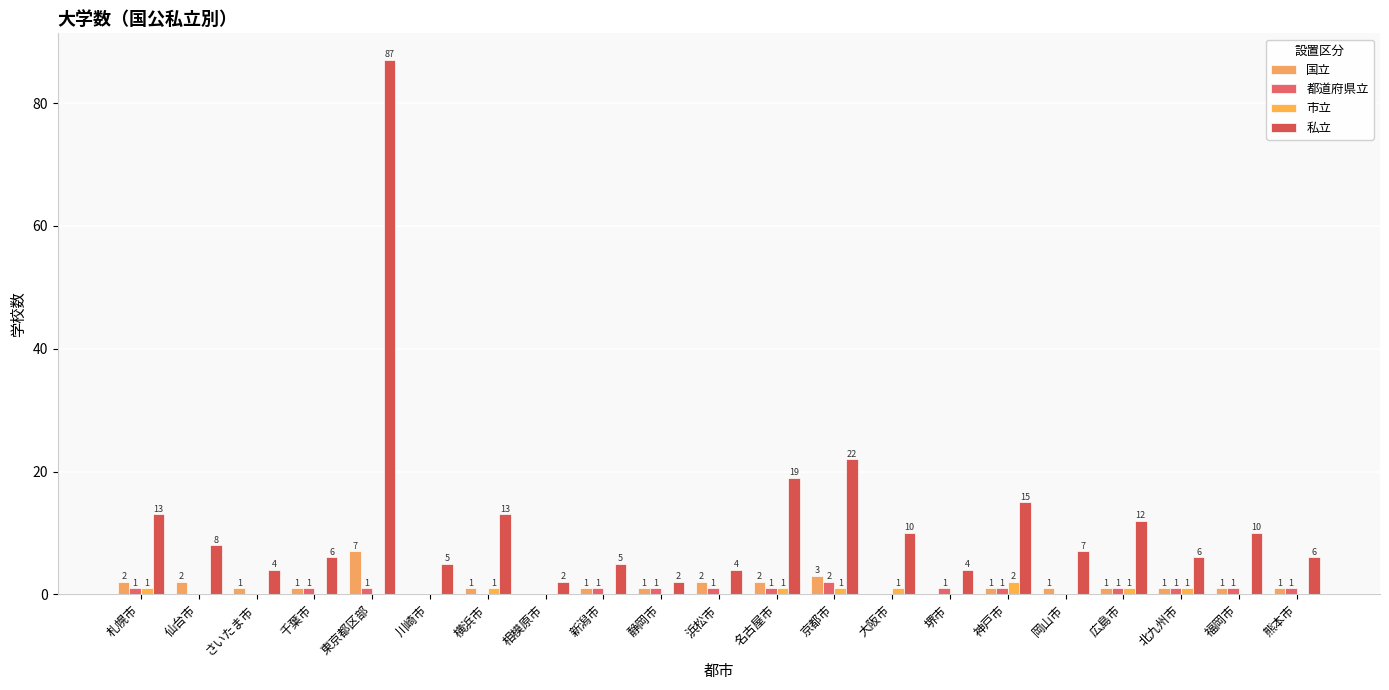

What are all the series names shown in the legend?

国立, 都道府県立, 市立, 私立